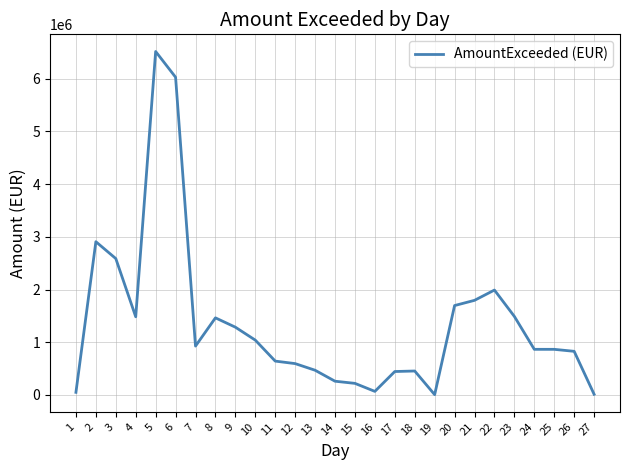

What is the change in value from 3 to 26?

-1760263.6